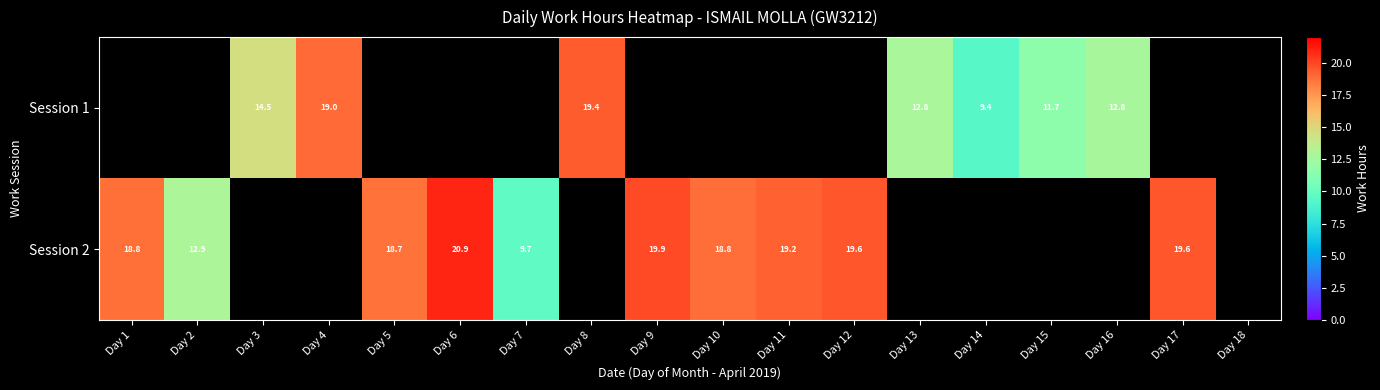

Is the value of Session 1 at Day 14 greater than the value of Session 2 at Day 11?

No